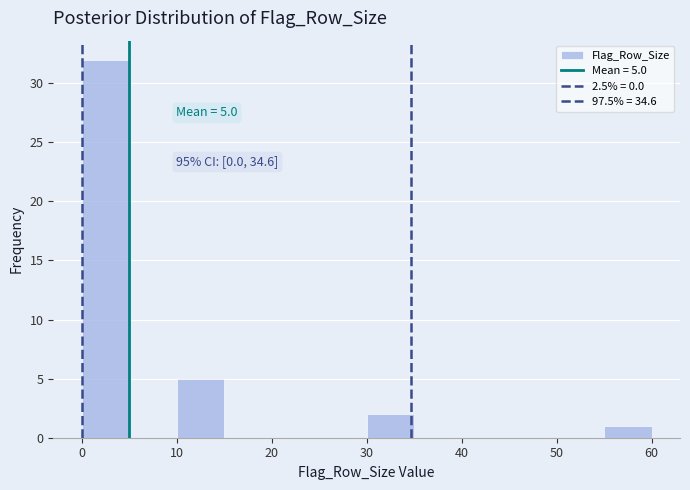

Over which range of the x-axis is the bar tallest?

0 to 5